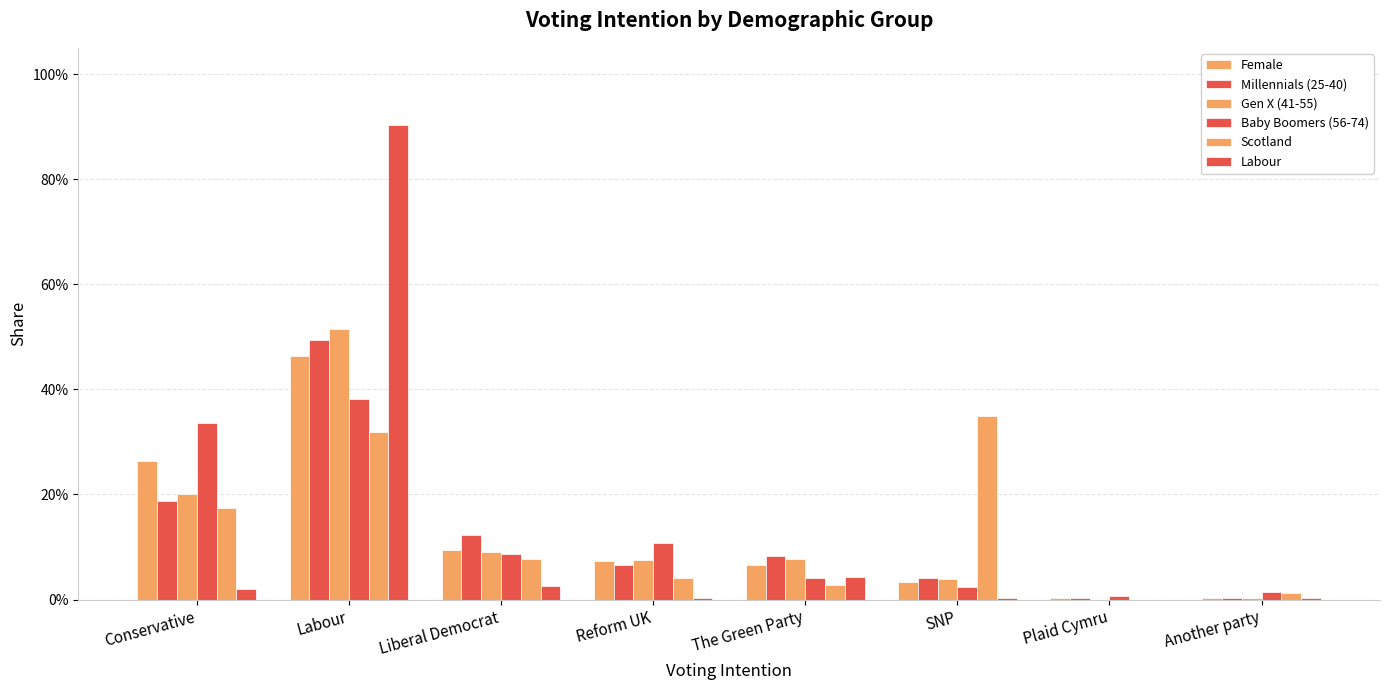

What is the average value of the Gen X (41-55) series?

0.1